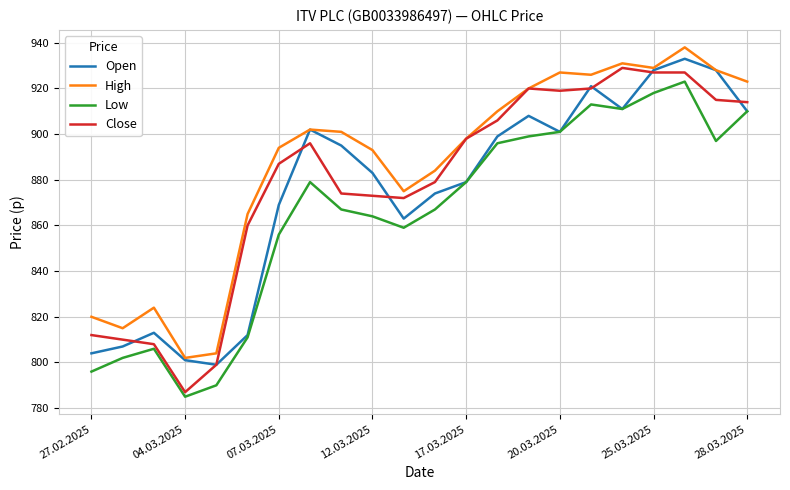

True or false: Close and Open intersect in this chart.

True